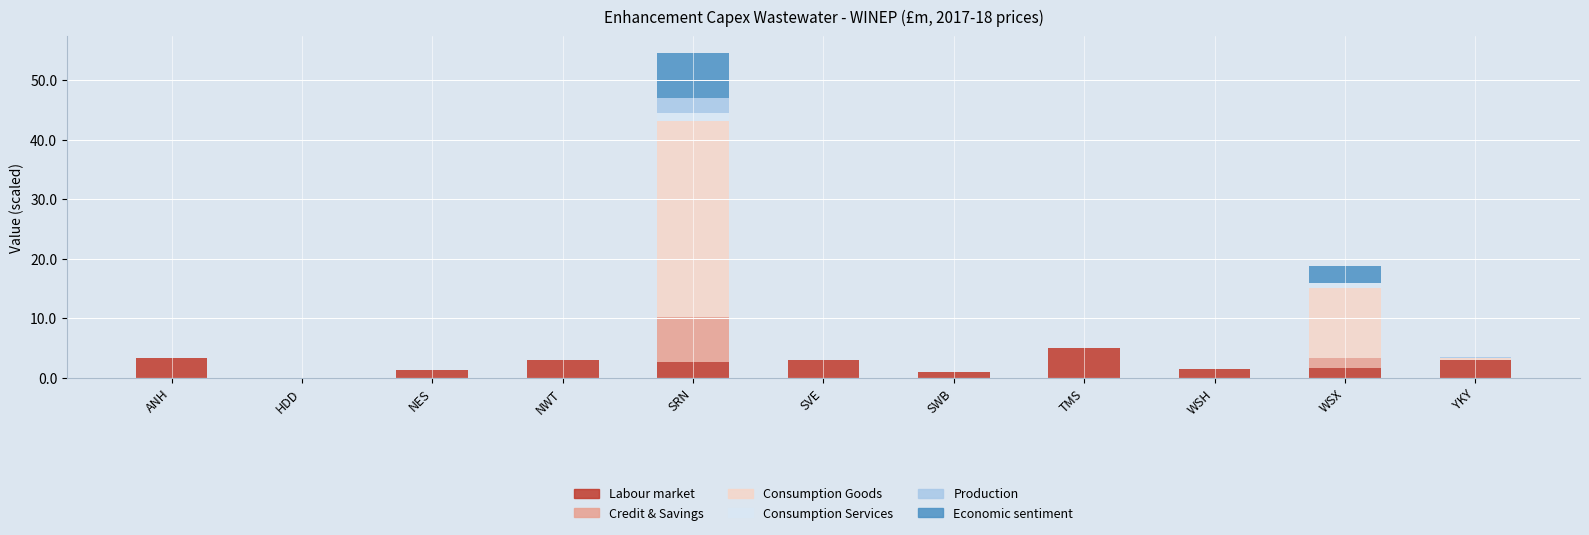

What is the maximum value for Labour market?

5.0